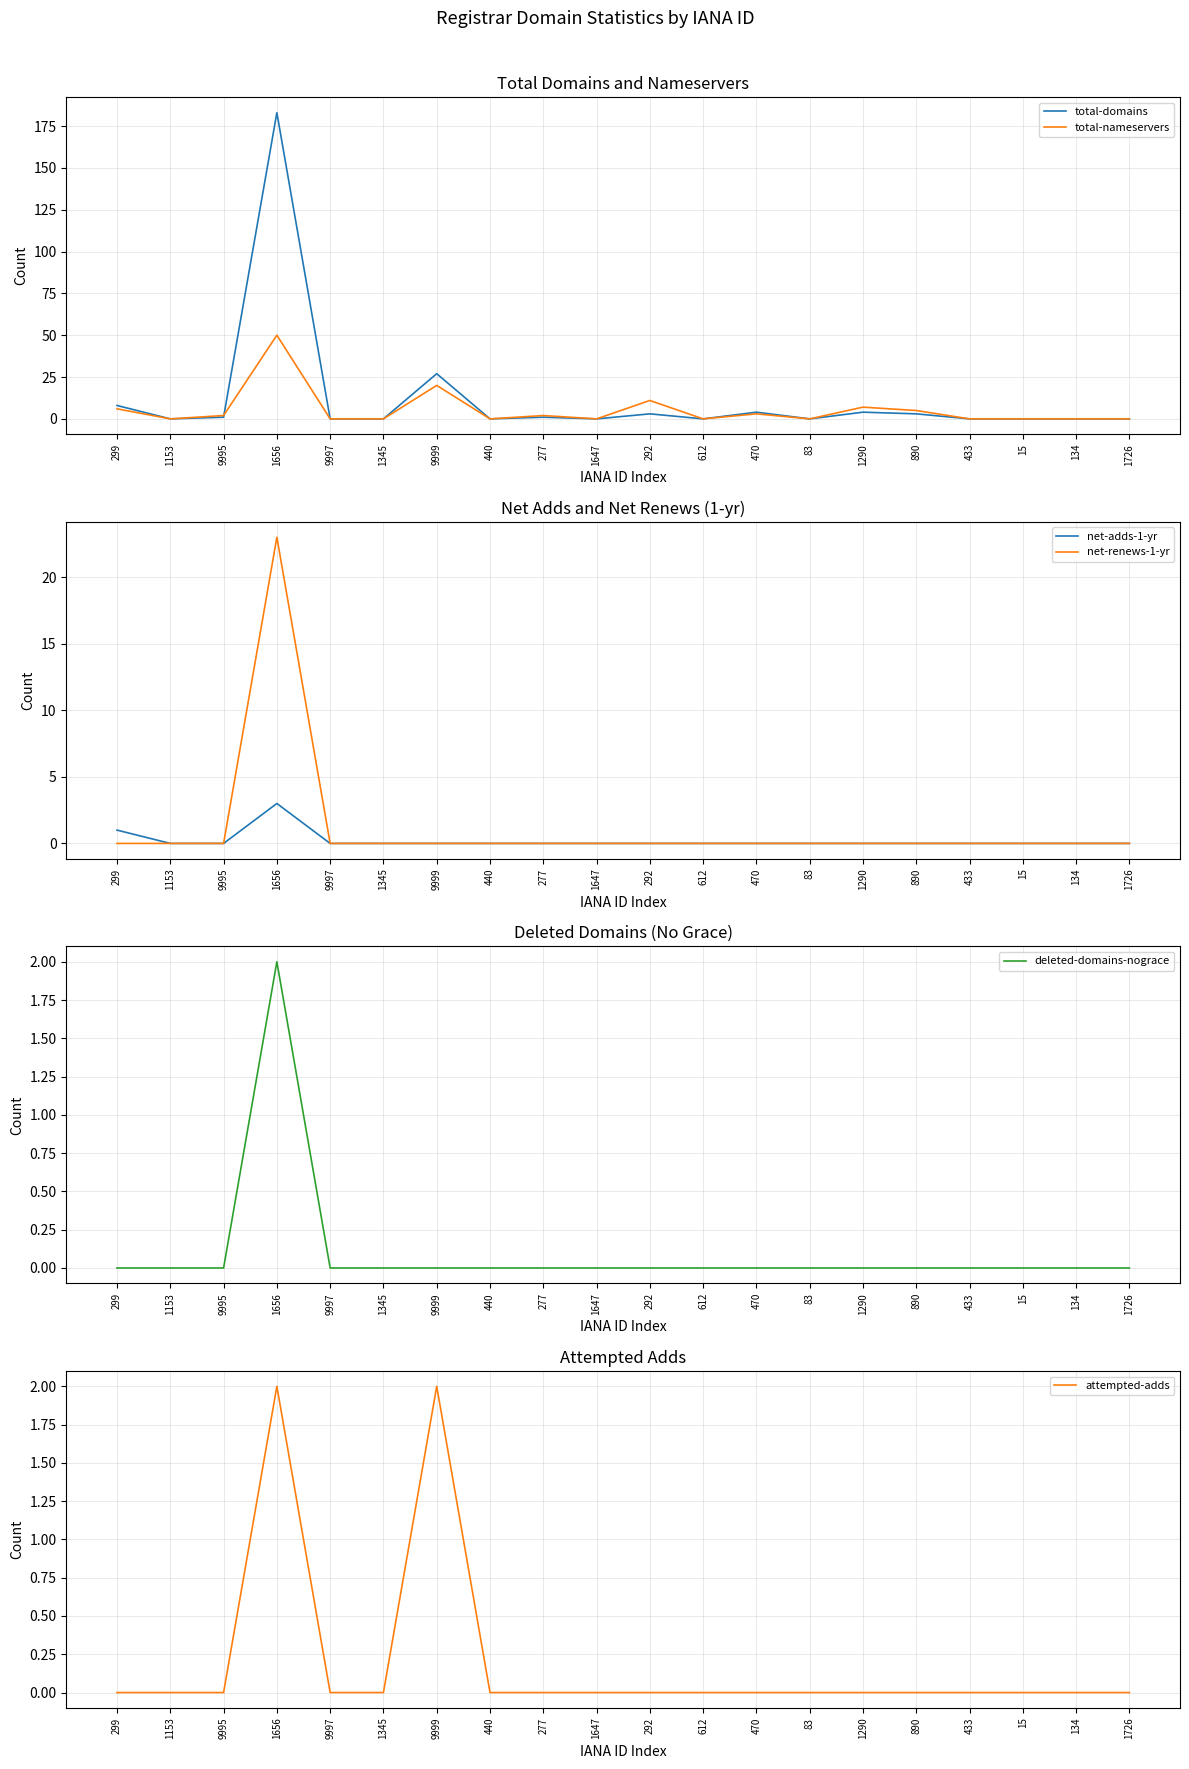

True or false: attempted-adds has more than 0 points higher than both neighbors.

True